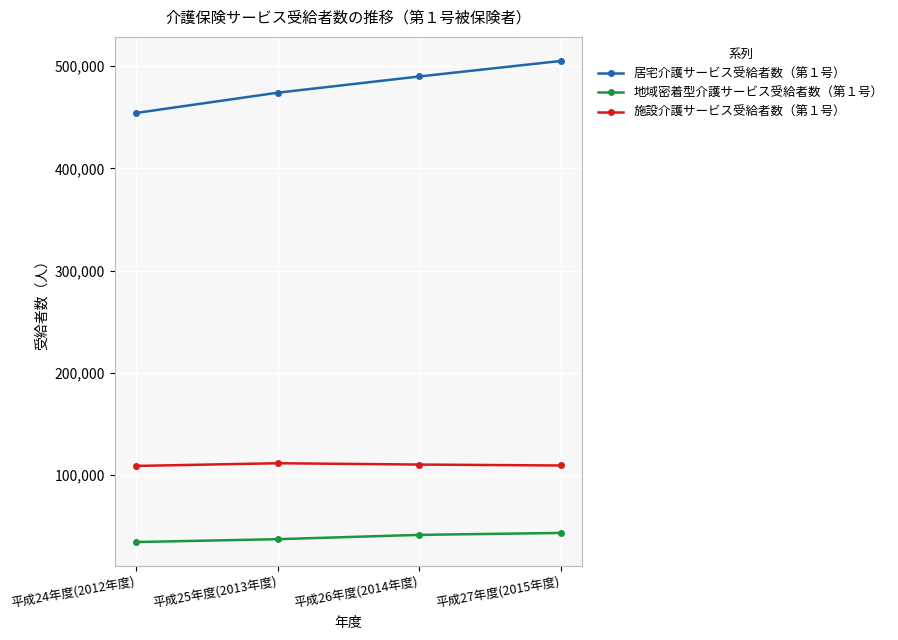

At how many categories does at least one series exceed 114924?

4